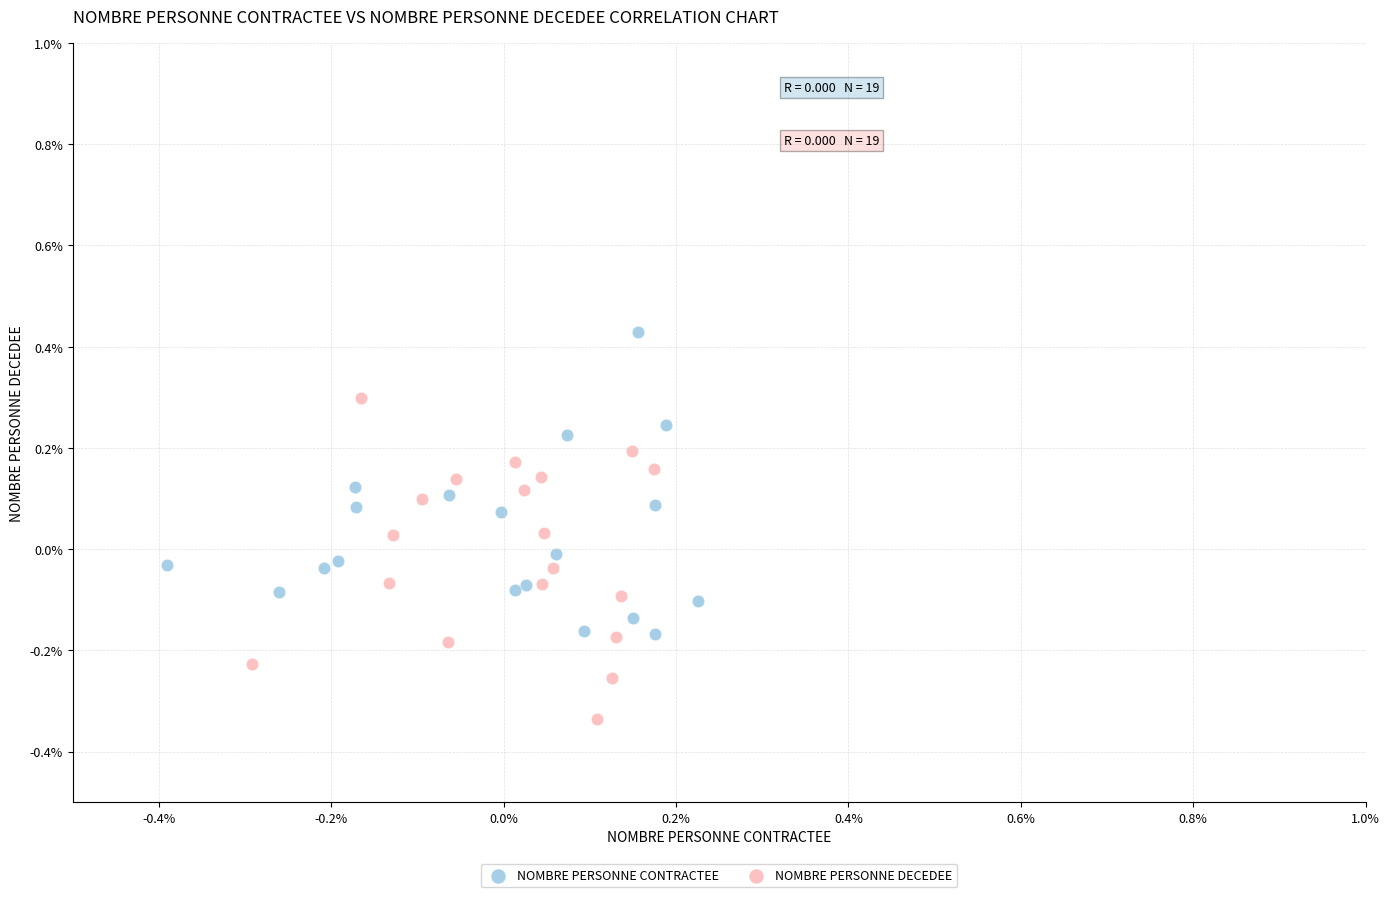

What are all the series names shown in the legend?

NOMBRE PERSONNE CONTRACTEE, NOMBRE PERSONNE DECEDEE